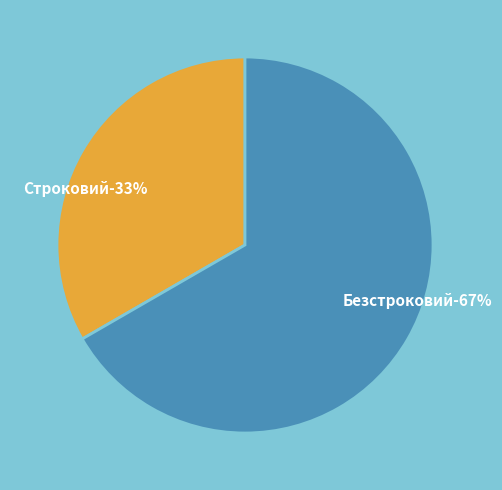

True or false: Безстроковий accounts for 67% of the total.

True